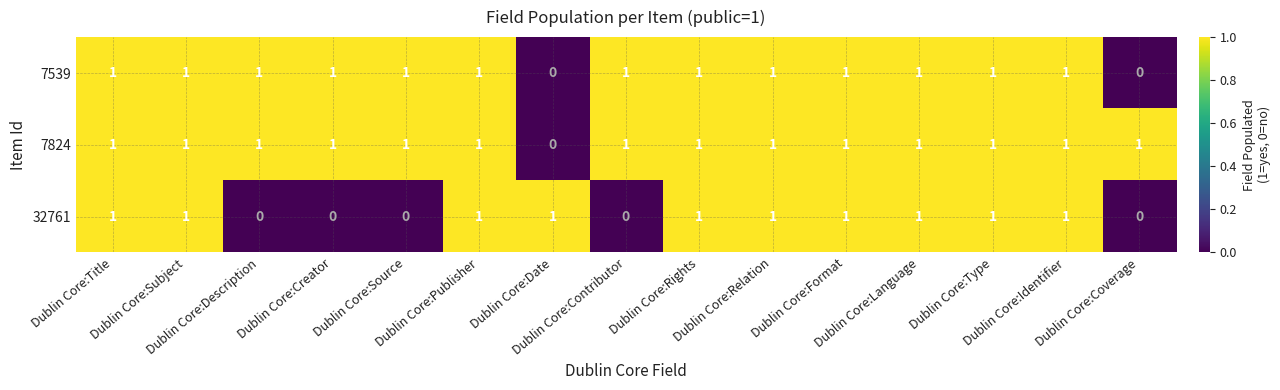

At how many categories does at least one series exceed 0?

15